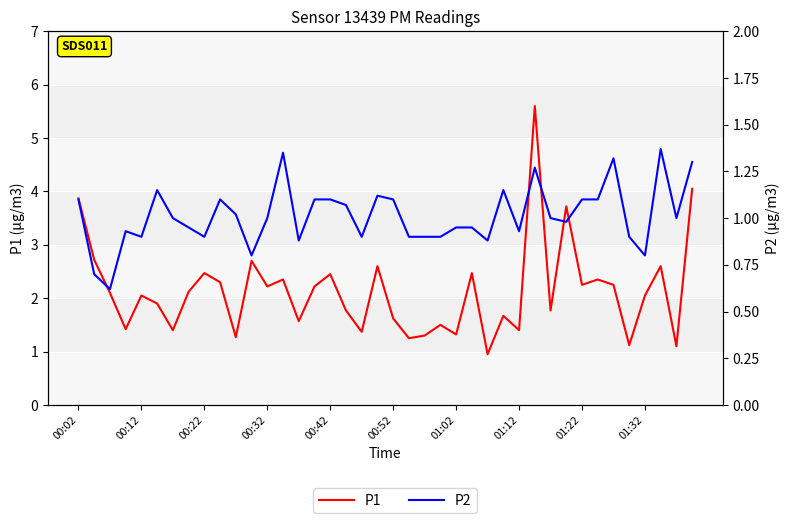

The value of P1 at 15 is 2.2. True or false?

True